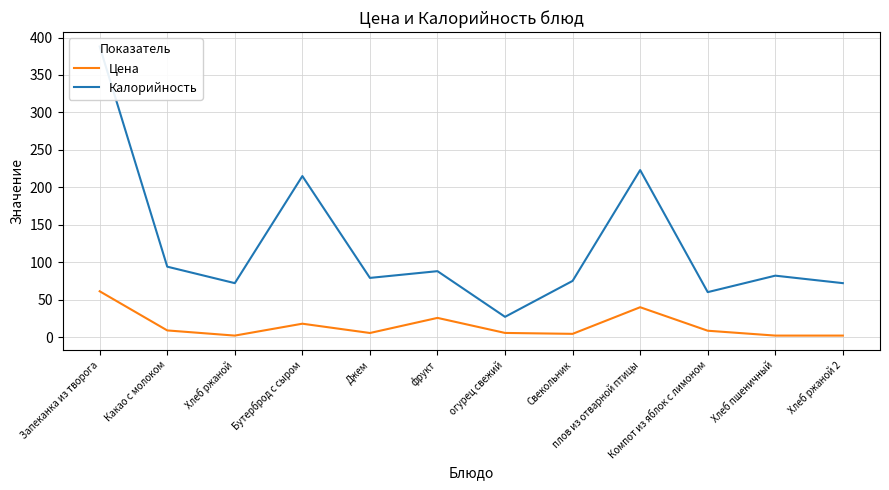

At which category does Калорийность reach its first local valley?

Хлеб ржаной